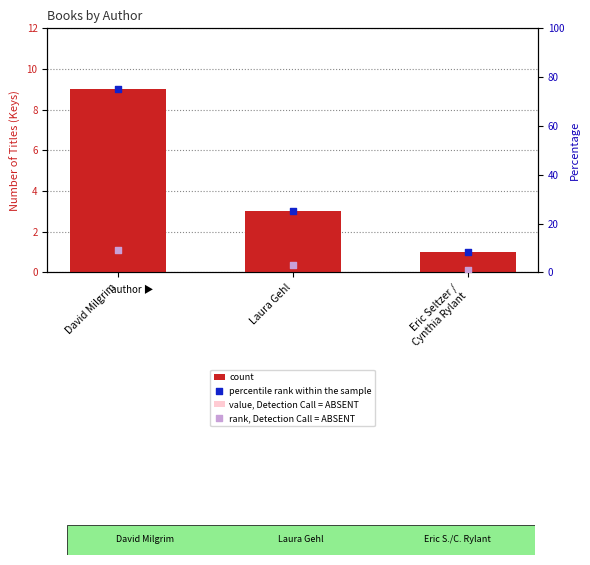

Is the value of percentile rank within the sample at Laura Gehl greater than the value of count at Laura Gehl?

Yes